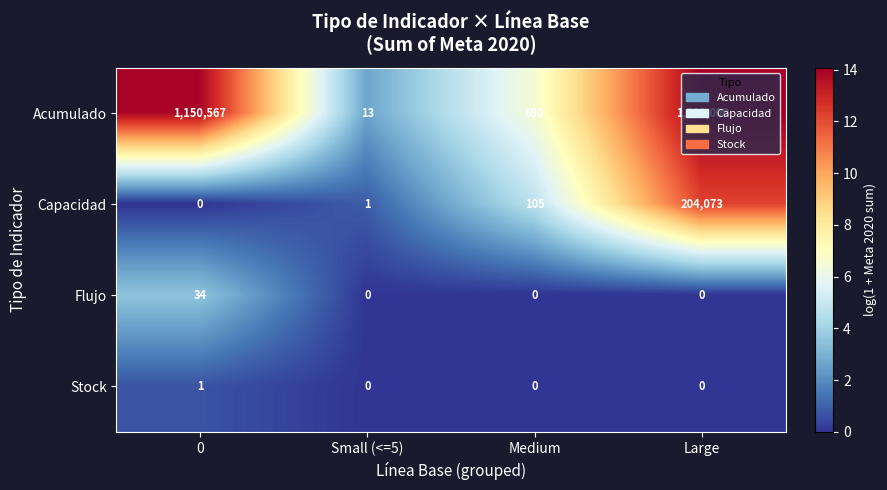

What is the spread (max minus min) of values at Small (<=5)?

13